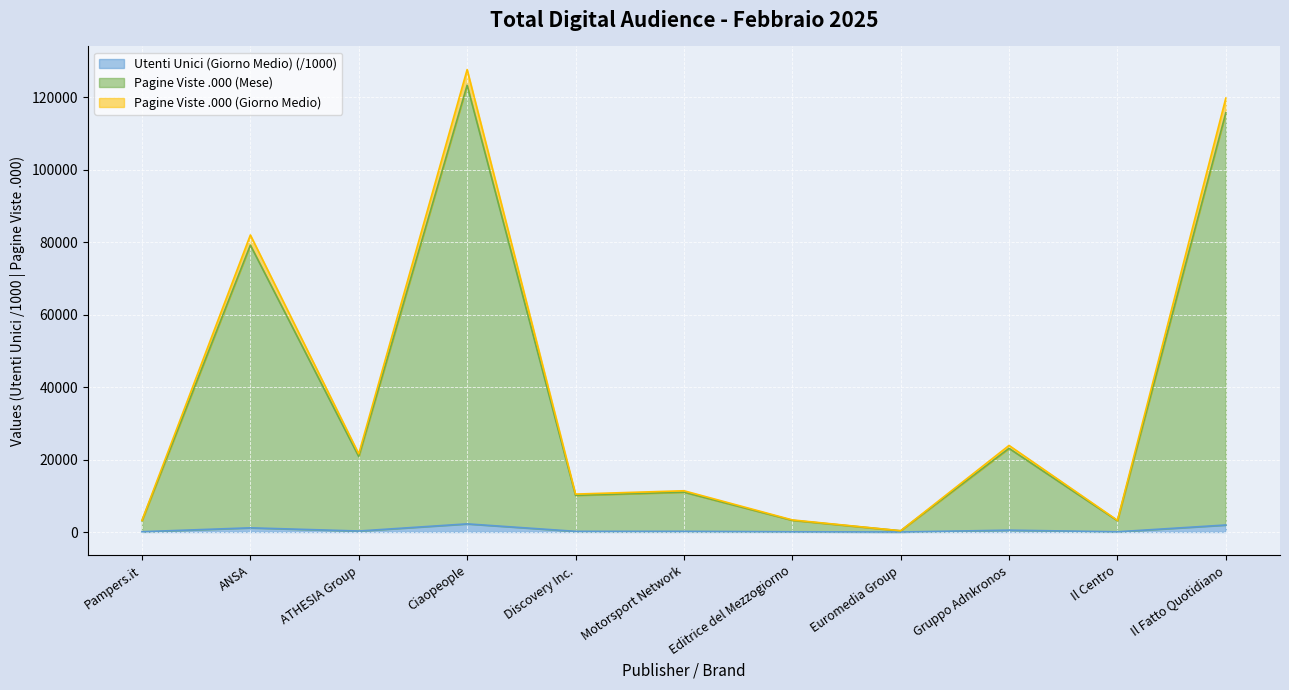

Where is Utenti Unici (Giorno Medio) nearest to the value 1124?

ANSA